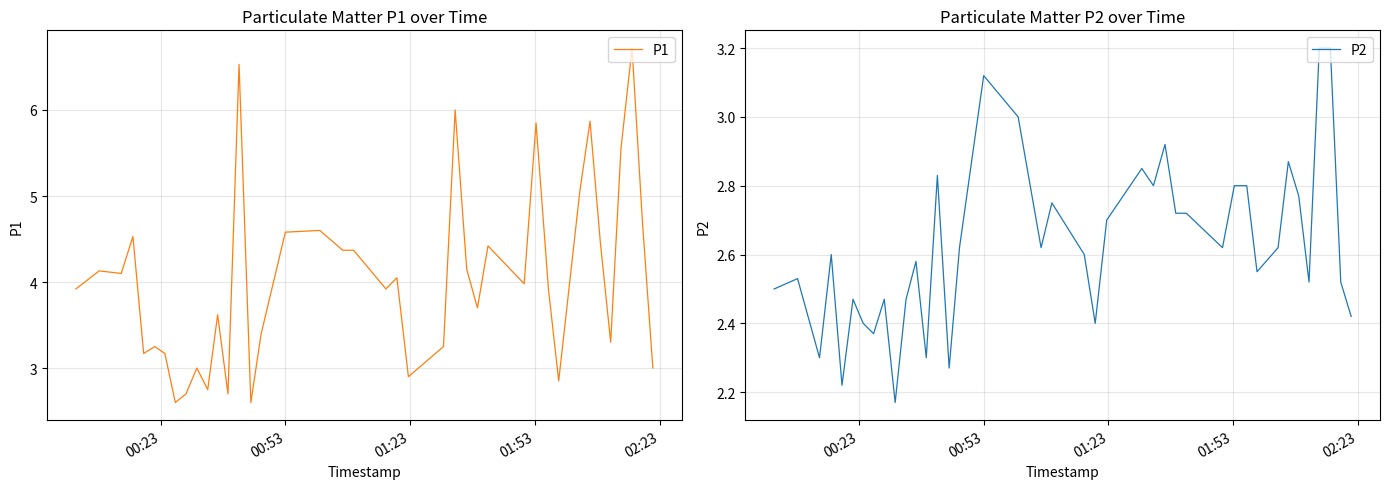

True or false: P2 and P1 intersect in this chart.

False